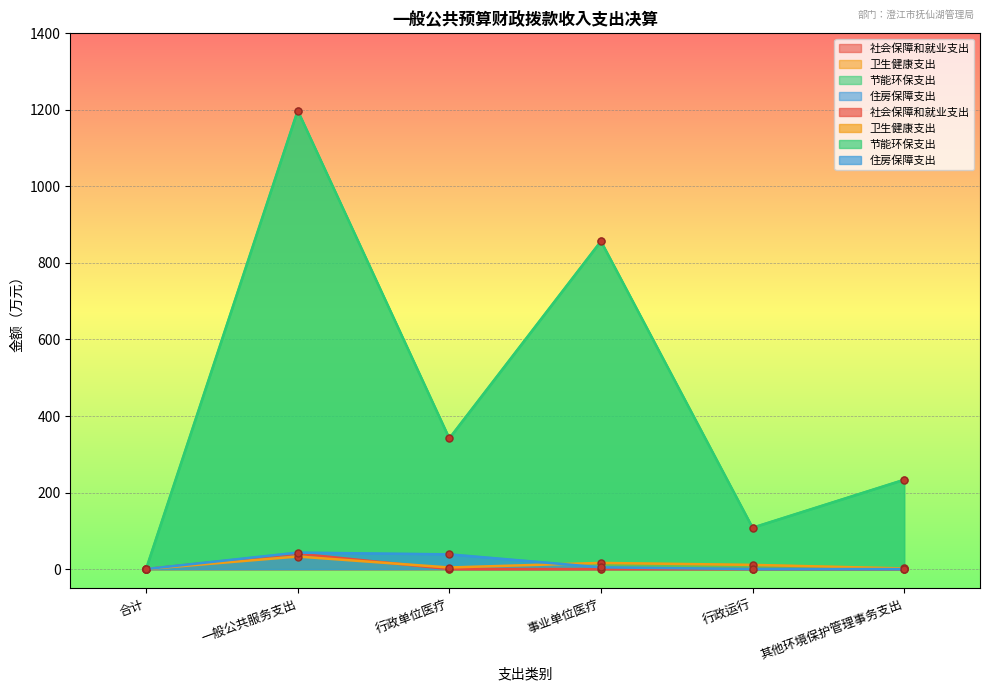

Reading right to left, extract all data points from this chart.

社会保障和就业支出: 0.0	0.0	0.0	0.0	40.4	0.0
卫生健康支出: 1.7	10.9	16.1	4.1	32.8	0.0
节能环保支出: 233.4	108.1	856.6	341.5	1198.1	0.0
住房保障支出: 0.0	0.0	4.5	38.4	43.0	0.0